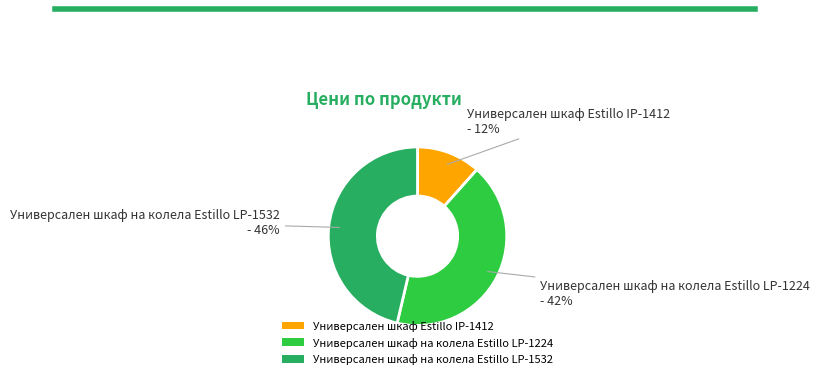

Do Универсален шкаф на колела Estillo LP-1224 and Универсален шкаф Estillo IP-1412 together represent more than half of the pie?

Yes